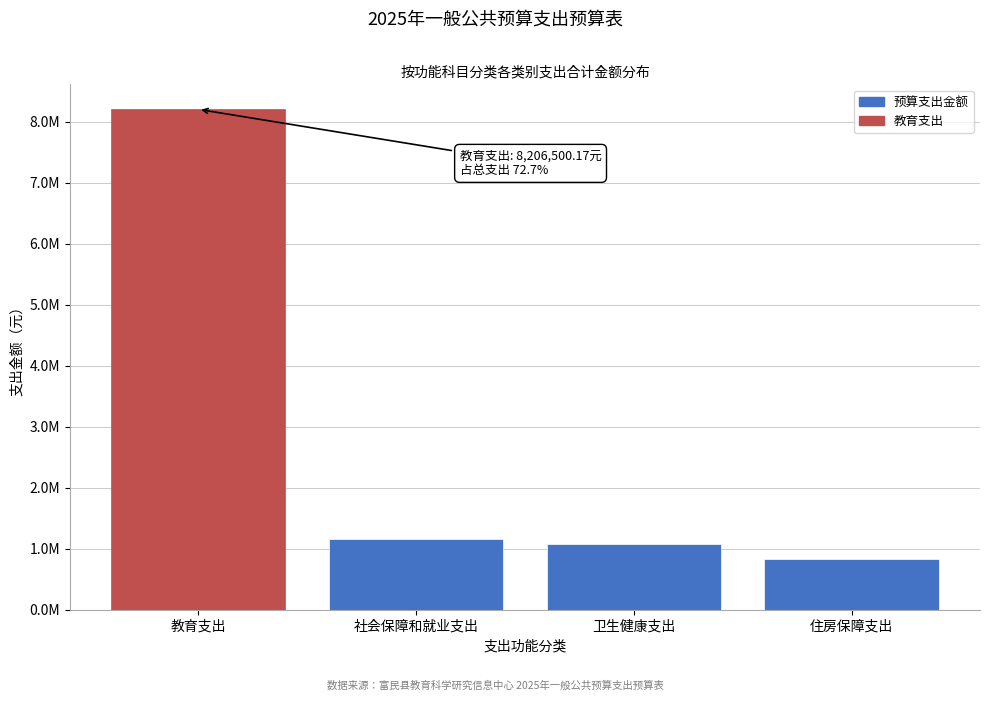

Does the chart contain any negative values?

No